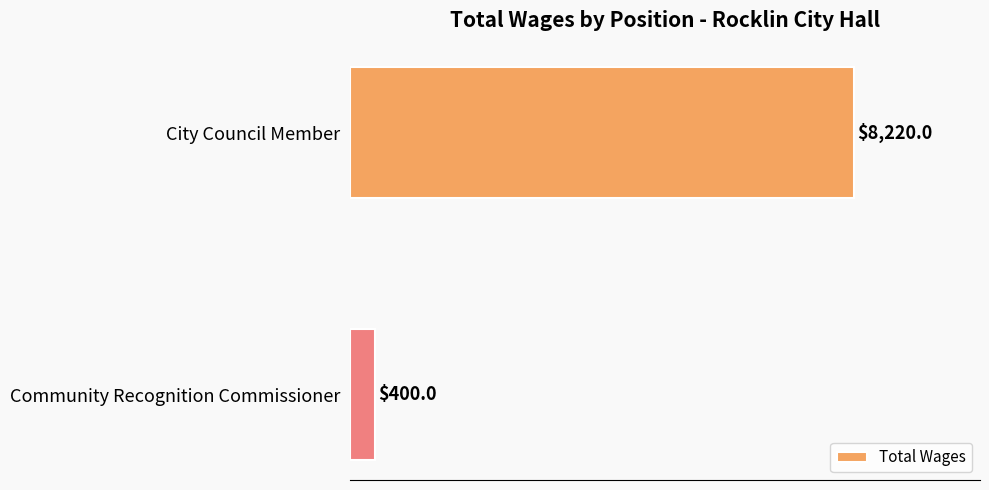

What is the maximum value shown in the chart?

8220